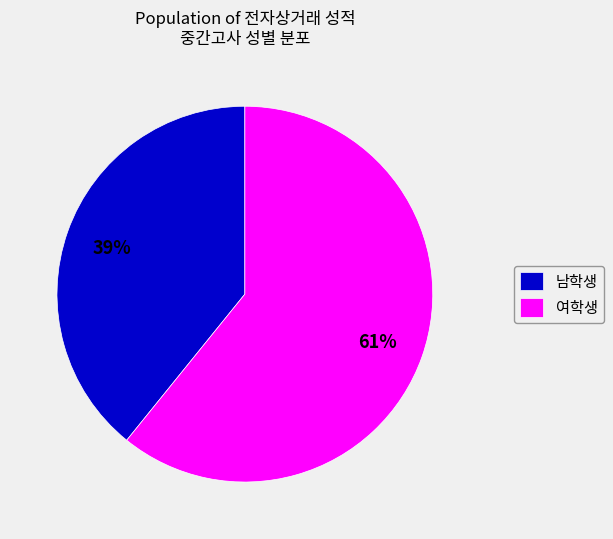

What is the smallest slice in the pie chart?

남학생